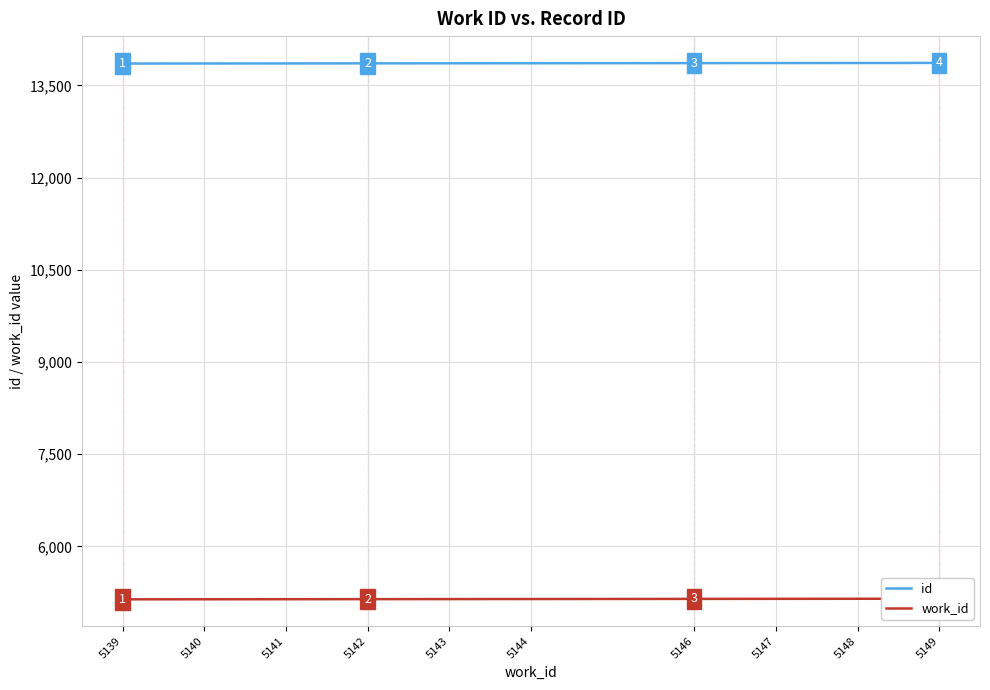

True or false: id and work_id cross at least once.

False